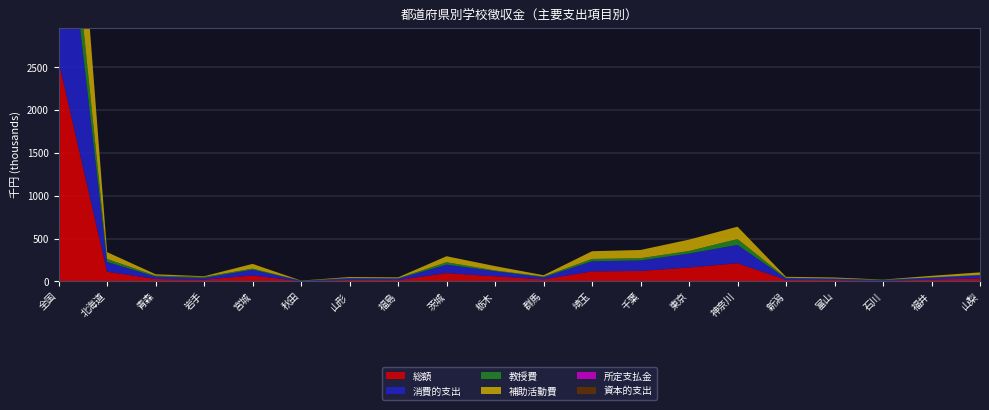

Reading left to right, what are all the values shown in this chart?

総額: 全国=2572077	北海道=114284	青森=28531	岩手=20866	宮城=68741	秋田=3436	山形=17519	福島=16023	茨城=98310	栃木=59873	群馬=24402	埼玉=117783	千葉=122693	東京=162900	神奈川=213360	新潟=18012	富山=15581	石川=7190	福井=21934	山梨=35558
消費的支出: 全国=2567219	北海道=114220	青森=28089	岩手=20088	宮城=68367	秋田=3229	山形=17297	福島=15883	茨城=98108	栃木=59659	群馬=24402	埼玉=117783	千葉=122446	東京=162878	神奈川=213123	新潟=18012	富山=15438	石川=7190	福井=21934	山梨=35373
教授費: 全国=656562	北海道=34402	青森=10969	岩手=11734	宮城=12906	秋田=2470	山形=6251	福島=5052	茨城=27969	栃木=8719	群馬=8796	埼玉=27341	千葉=26433	東京=29764	神奈川=68453	新潟=6862	富山=2992	石川=4989	福井=3639	山梨=5445
補助活動費: 全国=1896976	北海道=79818	青森=16698	岩手=8299	宮城=55248	秋田=749	山形=10961	福島=10822	茨城=70077	栃木=50940	群馬=15359	埼玉=90100	千葉=95900	東京=133019	神奈川=144670	新潟=11150	富山=12393	石川=2095	福井=18295	山梨=29753
所定支払金: 全国=2278	北海道=0	青森=53	岩手=55	宮城=189	秋田=0	山形=85	福島=0	茨城=4	栃木=0	群馬=247	埼玉=0	千葉=0	東京=95	神奈川=0	新潟=0	富山=0	石川=2	福井=0	山梨=175
資本的支出: 全国=4858	北海道=64	青森=442	岩手=778	宮城=374	秋田=207	山形=222	福島=140	茨城=202	栃木=214	群馬=0	埼玉=0	千葉=247	東京=22	神奈川=237	新潟=0	富山=143	石川=0	福井=0	山梨=185